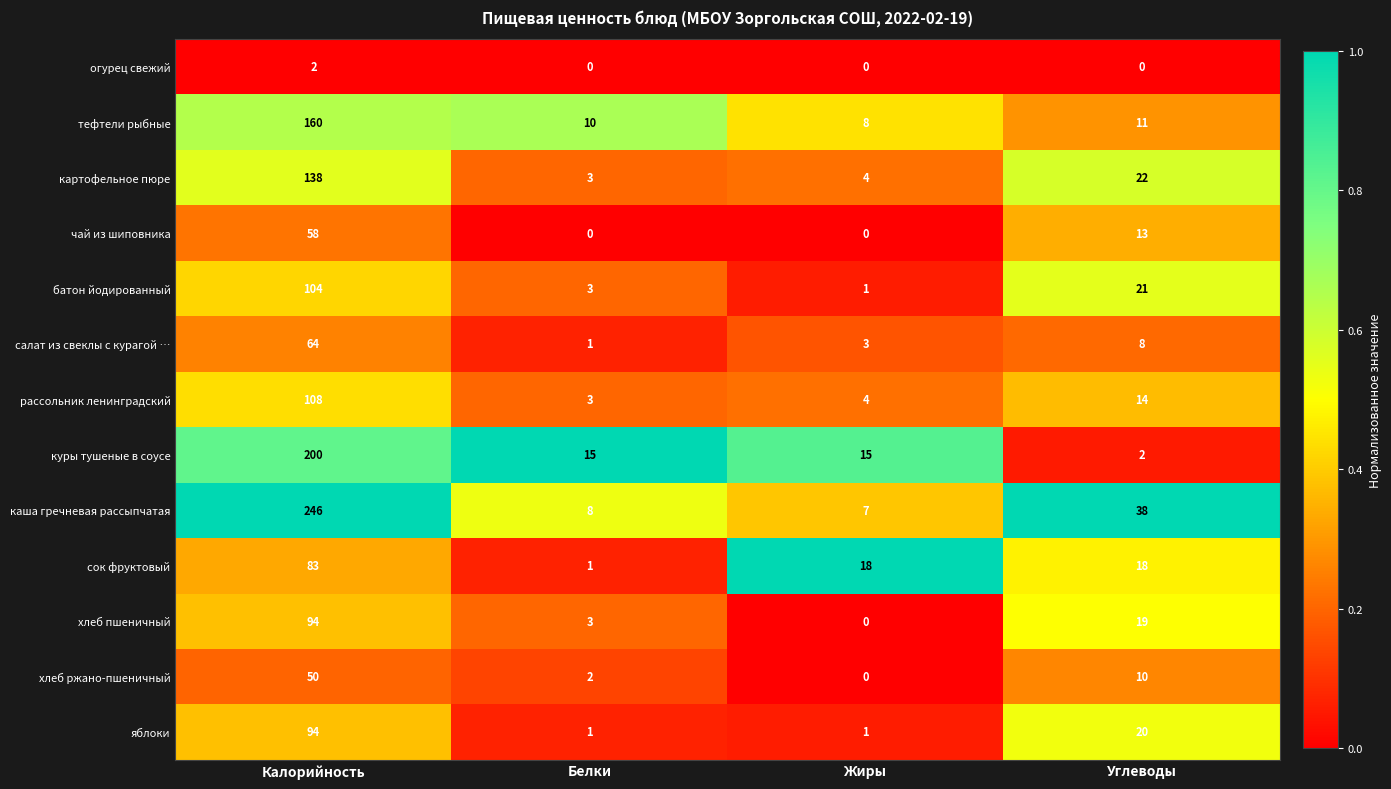

At Углеводы, list the series in order from largest to smallest.

каша гречневая рассыпчатая, картофельное пюре, батон йодированный, яблоки, хлеб пшеничный, сок фруктовый, рассольник ленинградский, чай из шиповника, тефтели рыбные, хлеб ржано-пшеничный, салат из свеклы с курагой …, куры тушеные в соусе, огурец свежий